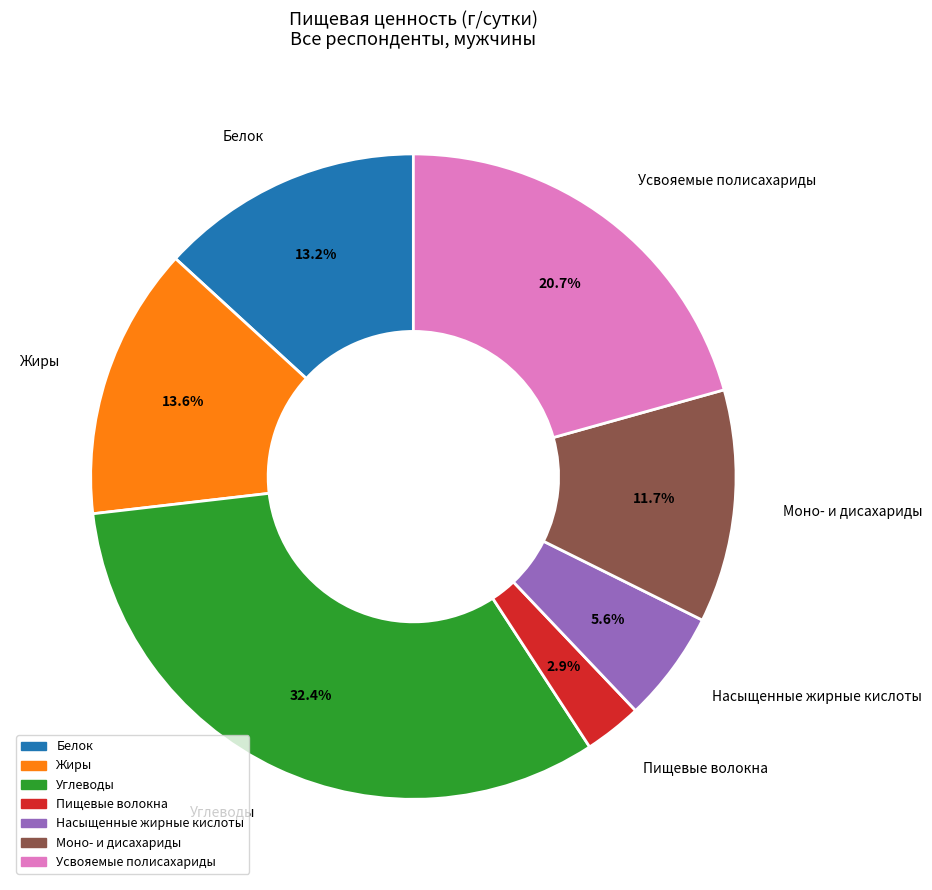

Between Насыщенные жирные кислоты and Жиры, which is larger?

Жиры